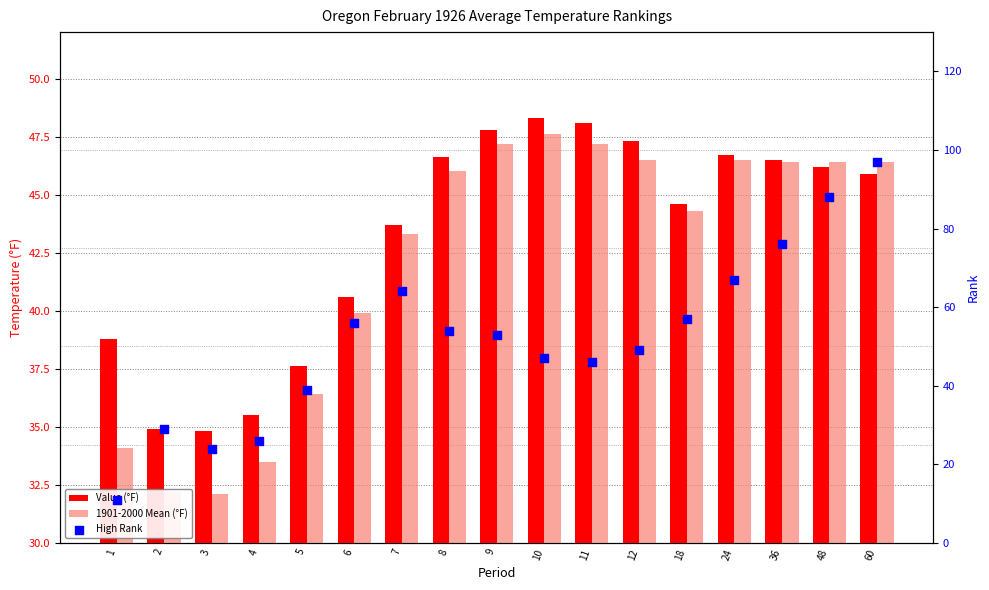

At how many categories does at least one series exceed 73?

3